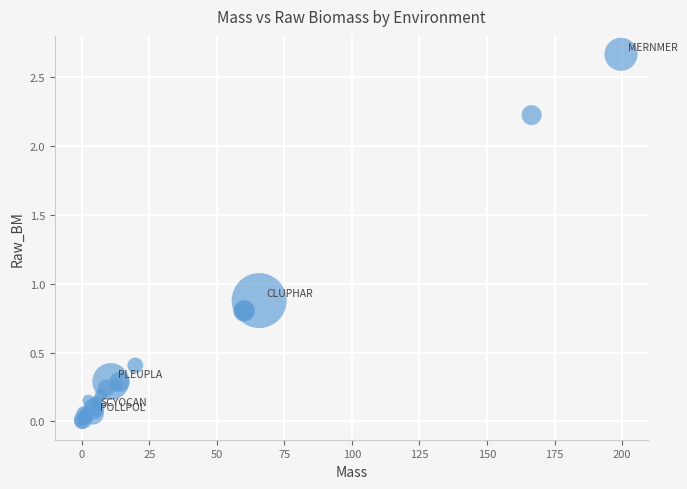

What Y value in the scatter plot is closest to 1?

0.9